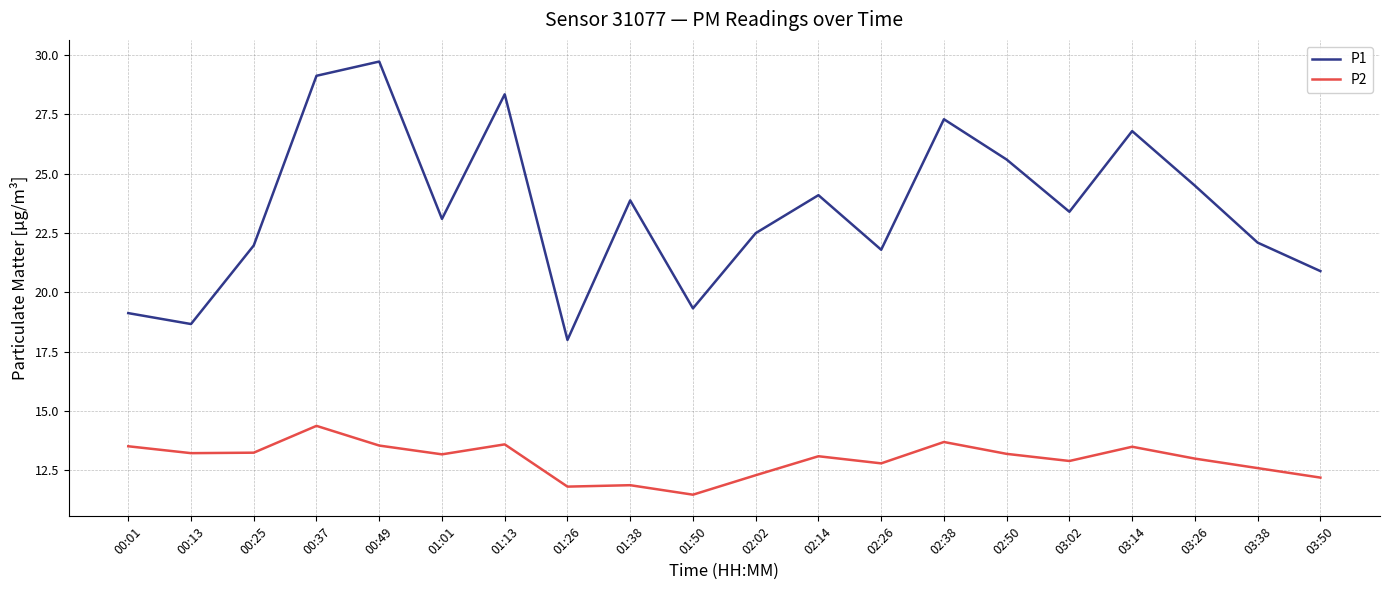

What is the difference between the highest and lowest values at 00:13?

5.4